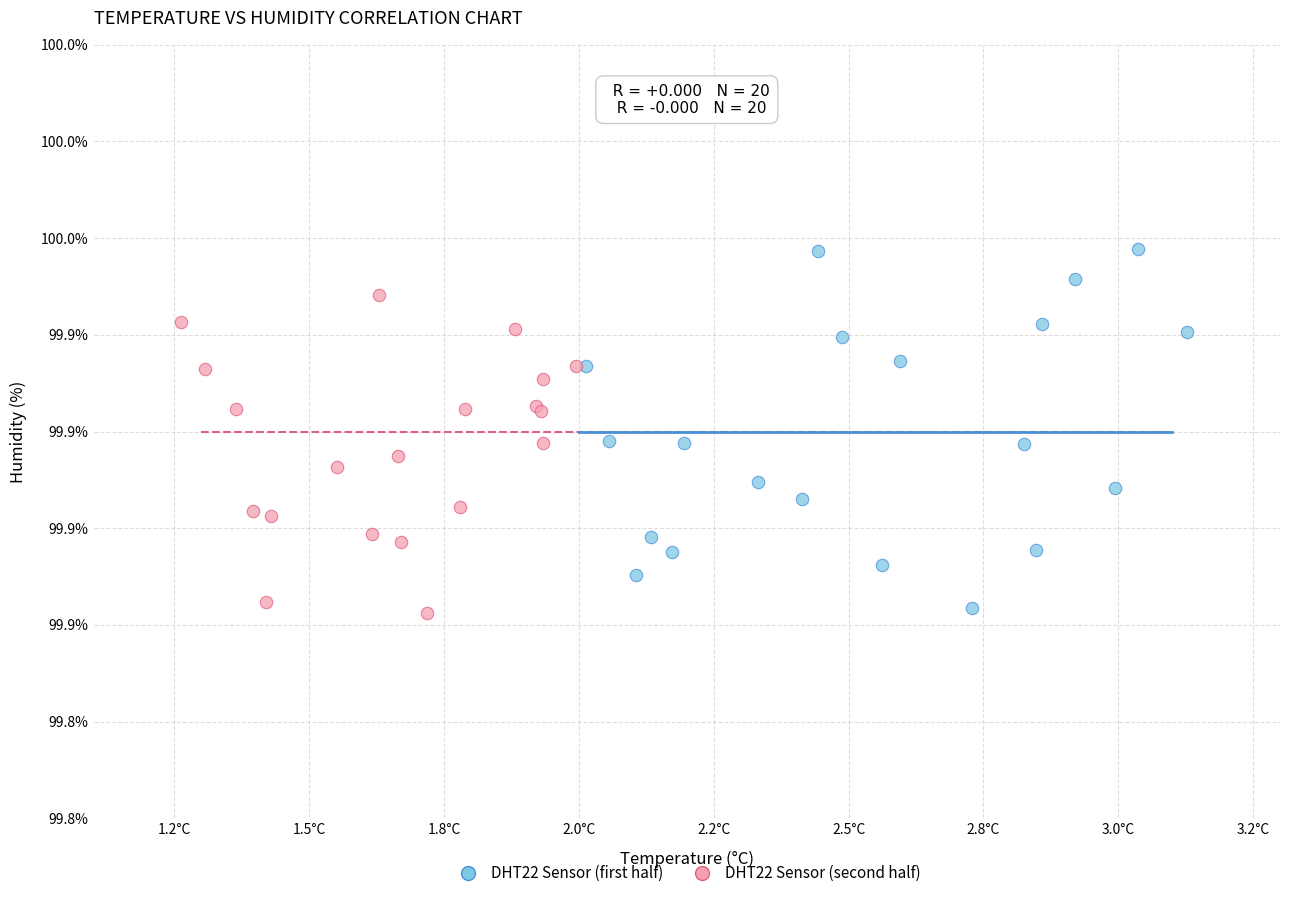

What are all the series names shown in the legend?

DHT22 Sensor (first half), DHT22 Sensor (second half)